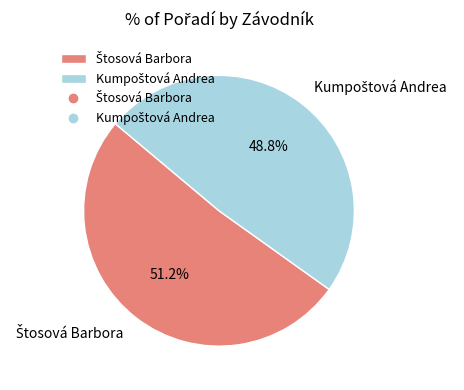

Does any single category account for the majority?

Yes